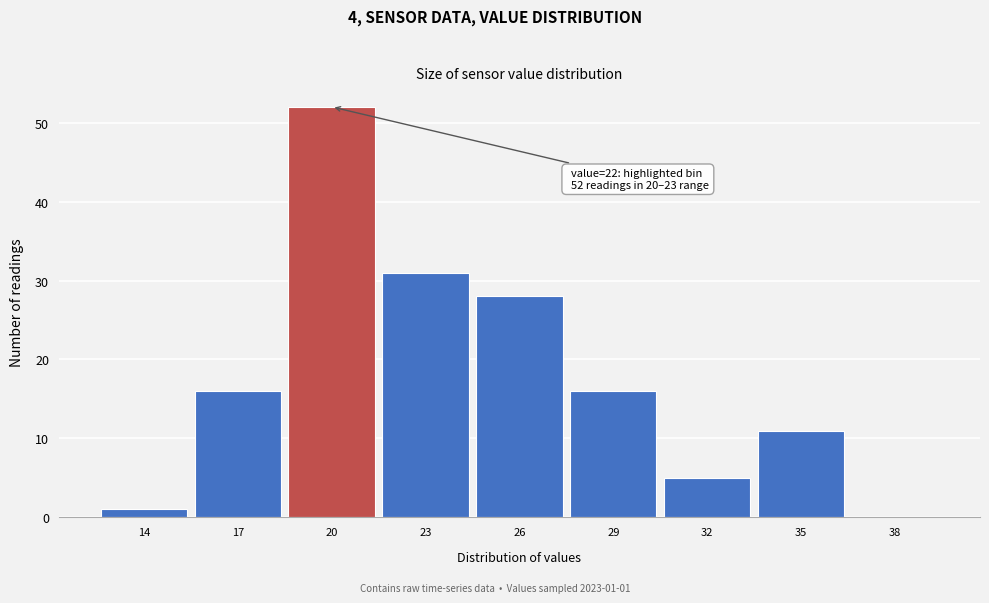

Reading left to right, what are all the values shown in this chart?

14=1	17=16	20=52	23=31	26=28	29=16	32=5	35=11	38=0